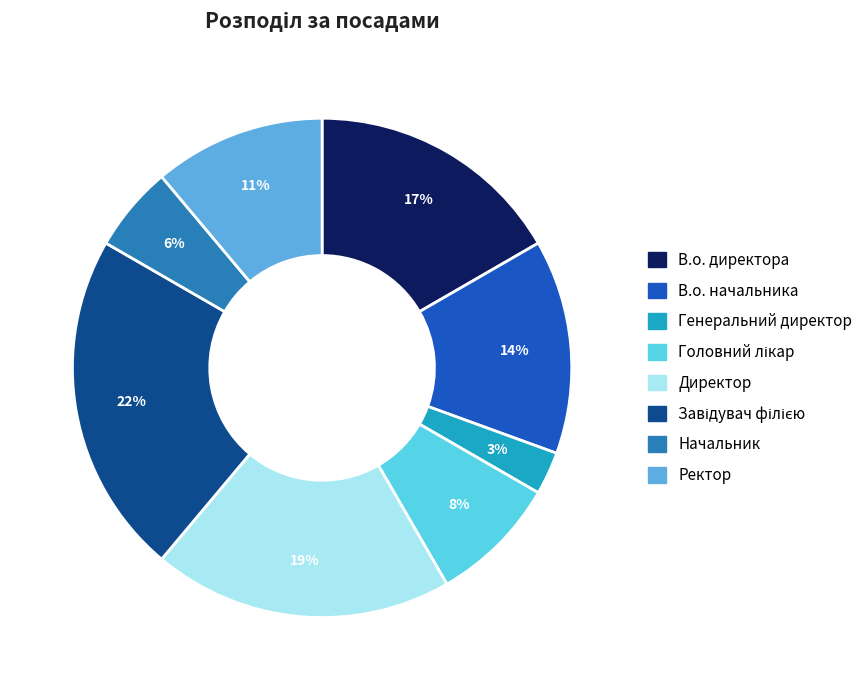

To the nearest percent, what is the difference between the largest and smallest slice percentages?

19%